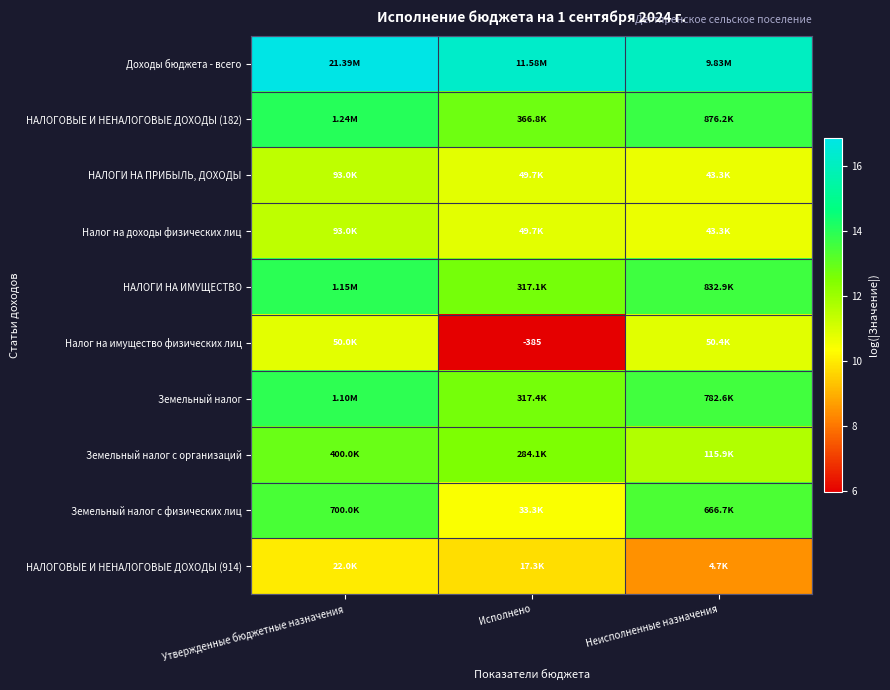

What is the difference between the НАЛОГИ НА ИМУЩЕСТВО values at Утвержденные бюджетные назначения and Неисполненные назначения?

0.3